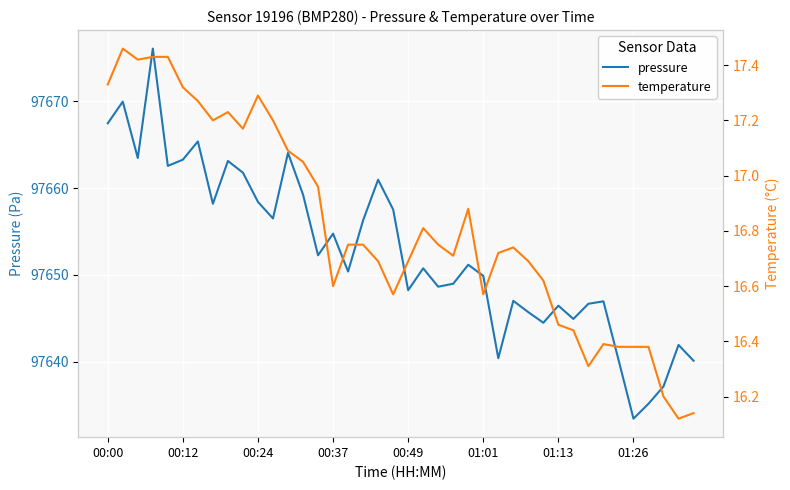

What is the approximate value of pressure at 29?

97644.5